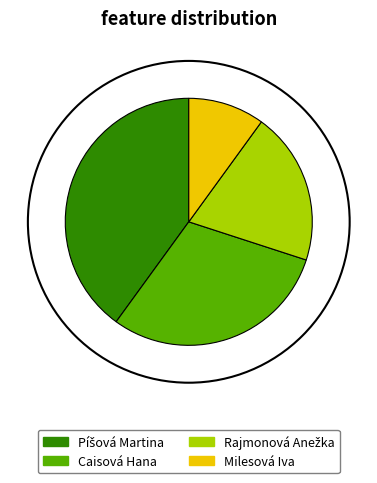

What is the smallest slice in the pie chart?

Milesová Iva